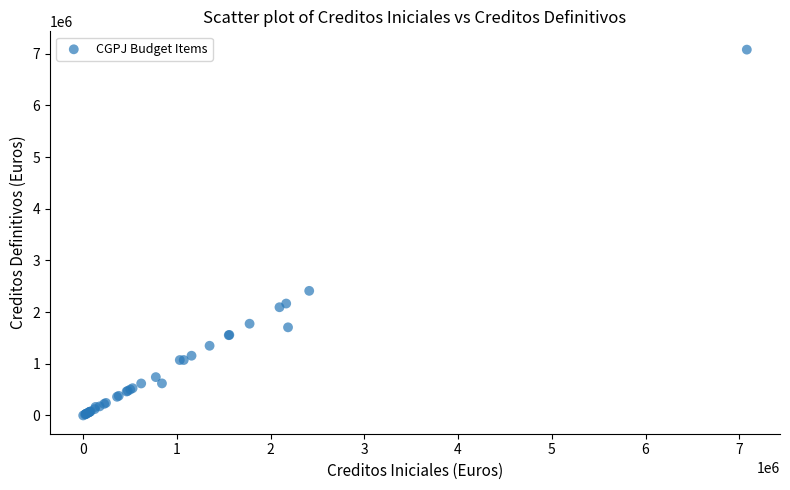

What Y value in the scatter plot is closest to 3540900?

2412120